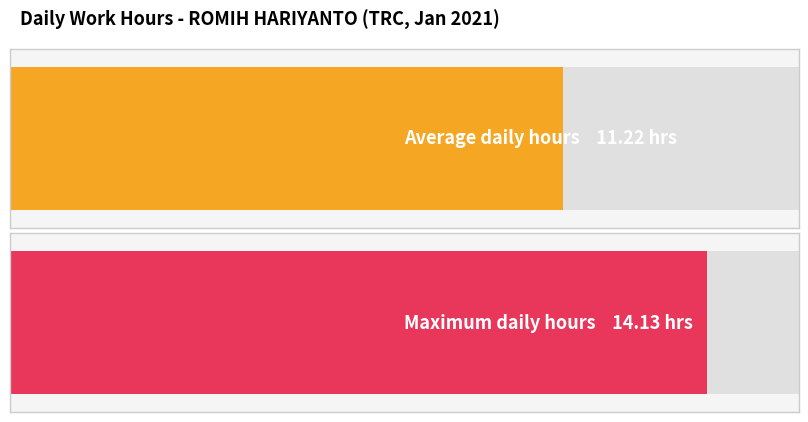

What value does the data have at 15?

11.2